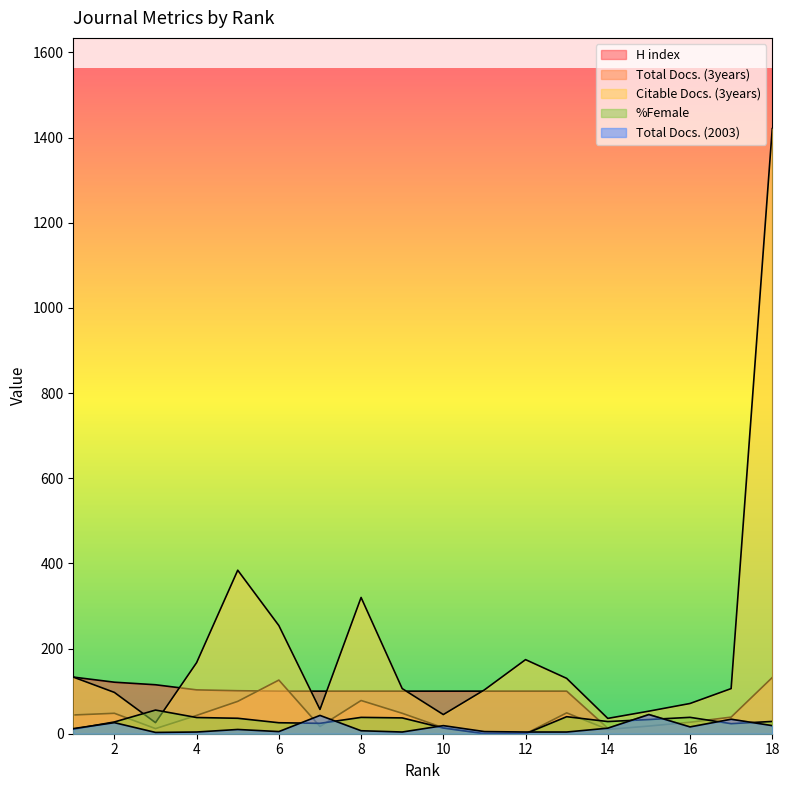

The value of Total Docs. (2003) at 5 is 10.0. True or false?

True